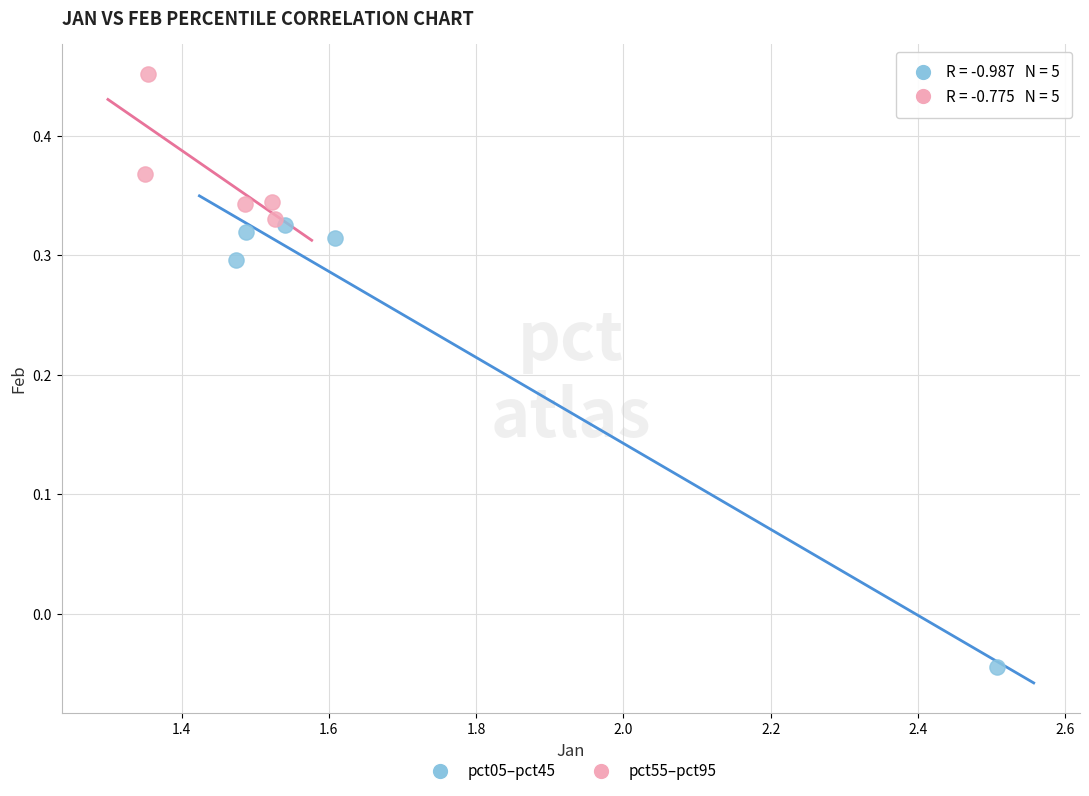

Which series contains the highest Y value?

pct55–pct95